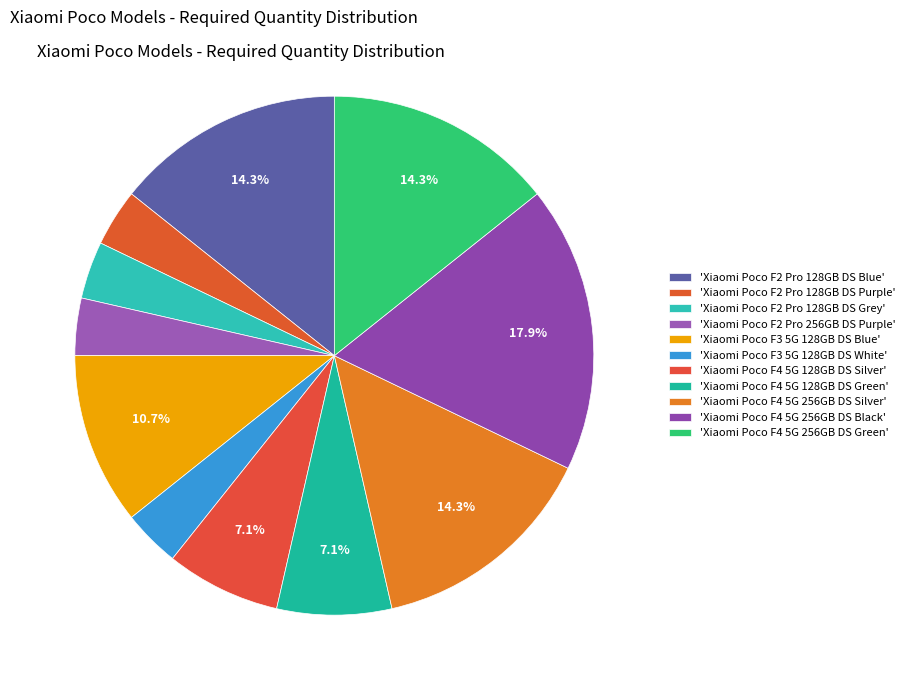

To the nearest percent, what is the difference between the largest and smallest slice percentages?

14%